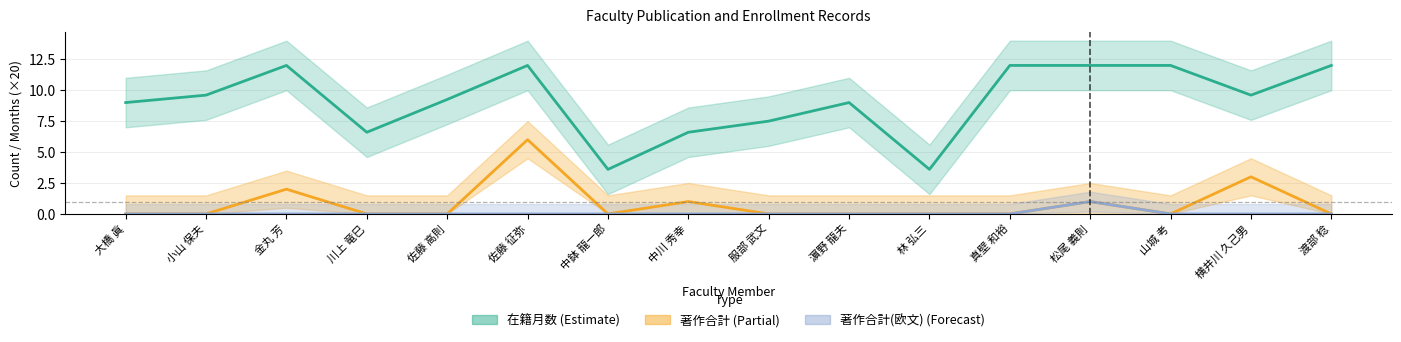

What position from the left is 佐藤 征弥?

6